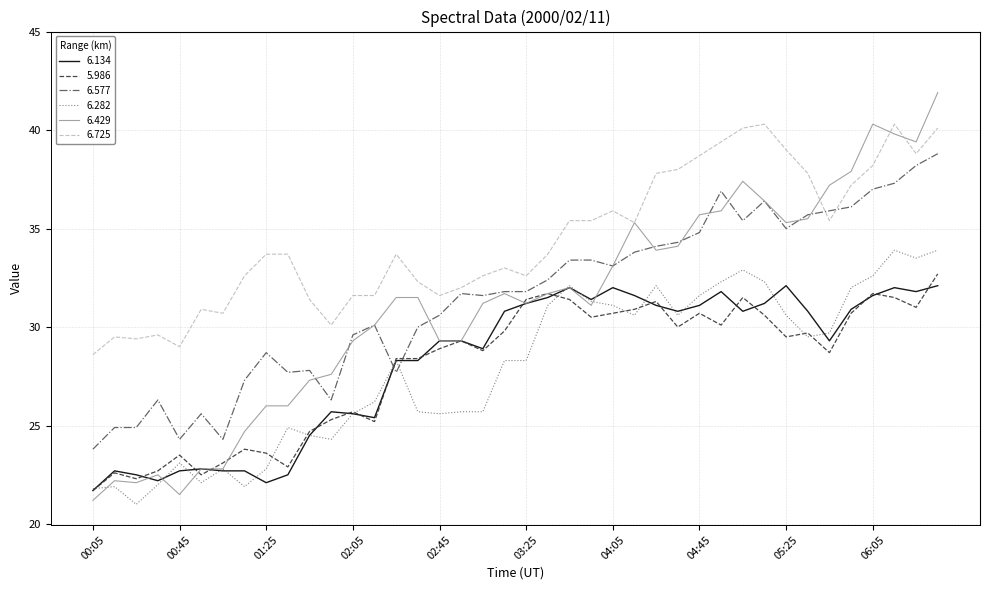

After their last crossing, which series has the higher values: 6.577 or 6.282?

6.577